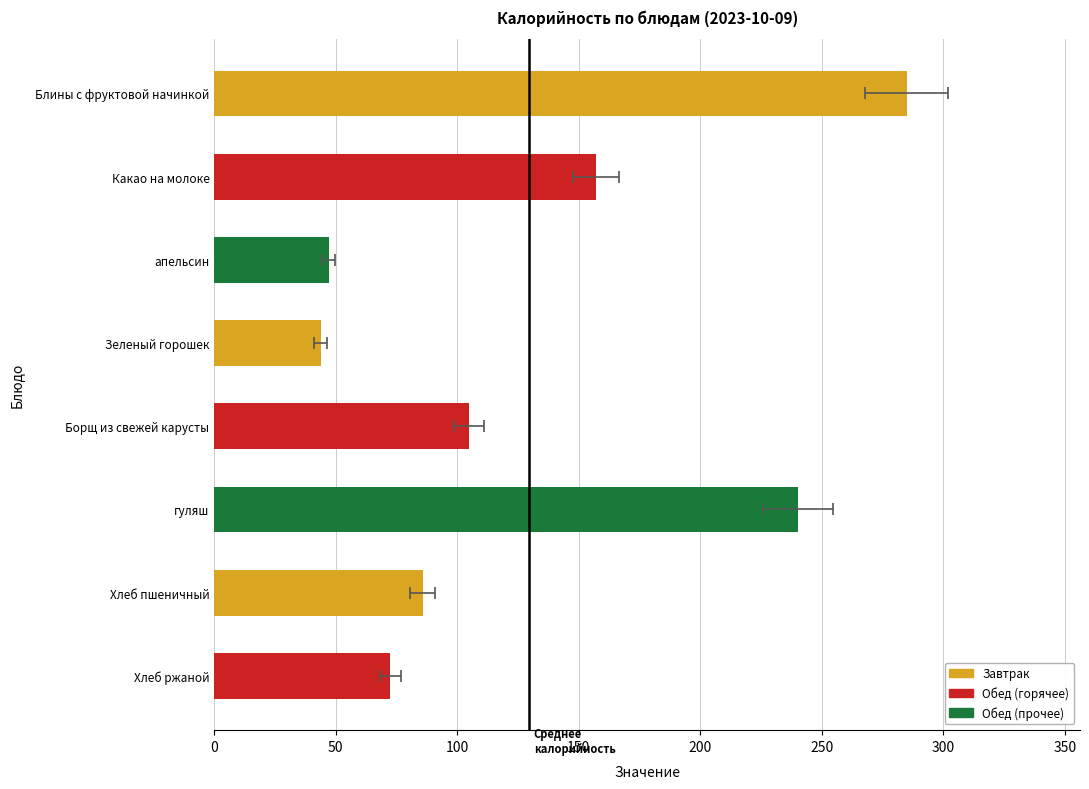

The value at Хлеб ржаной is 120.3. True or false?

False